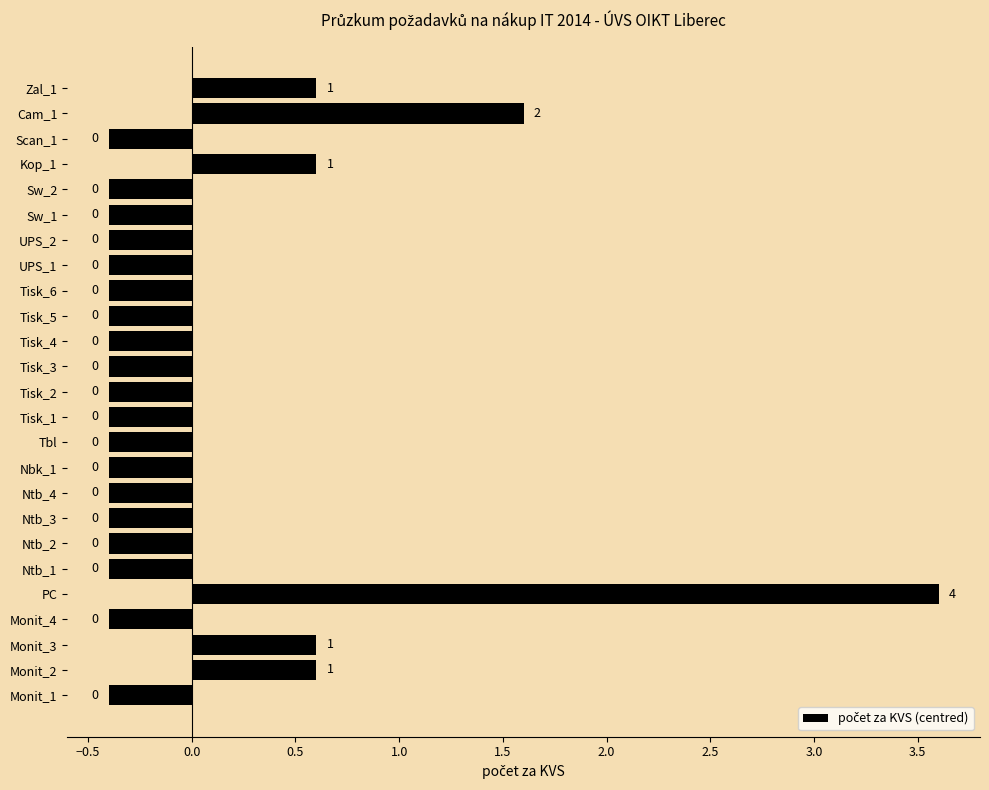

Are the bars grouped side by side (vs. stacked)?

No